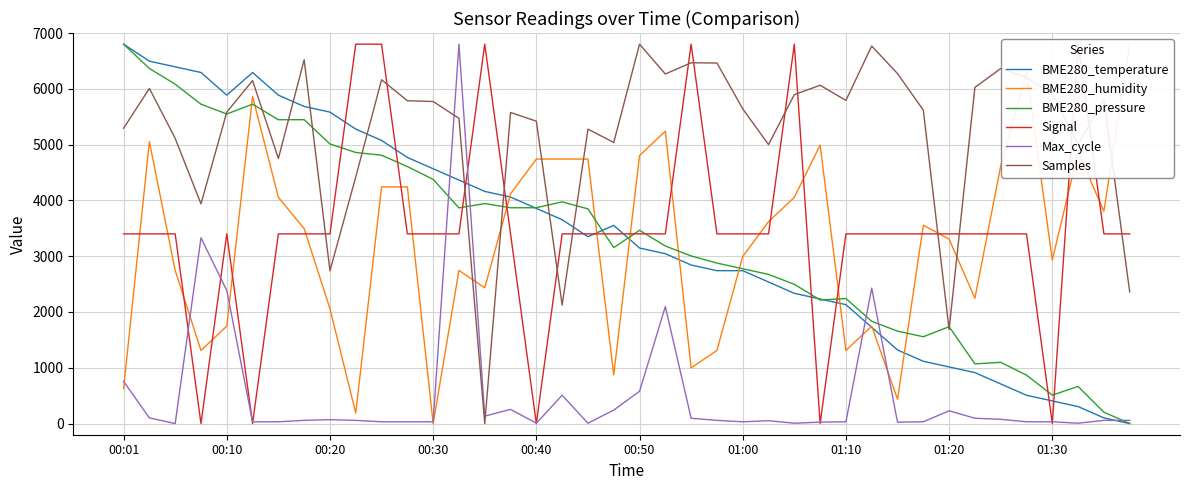

Which series has the largest range (max minus min)?

BME280_temperature